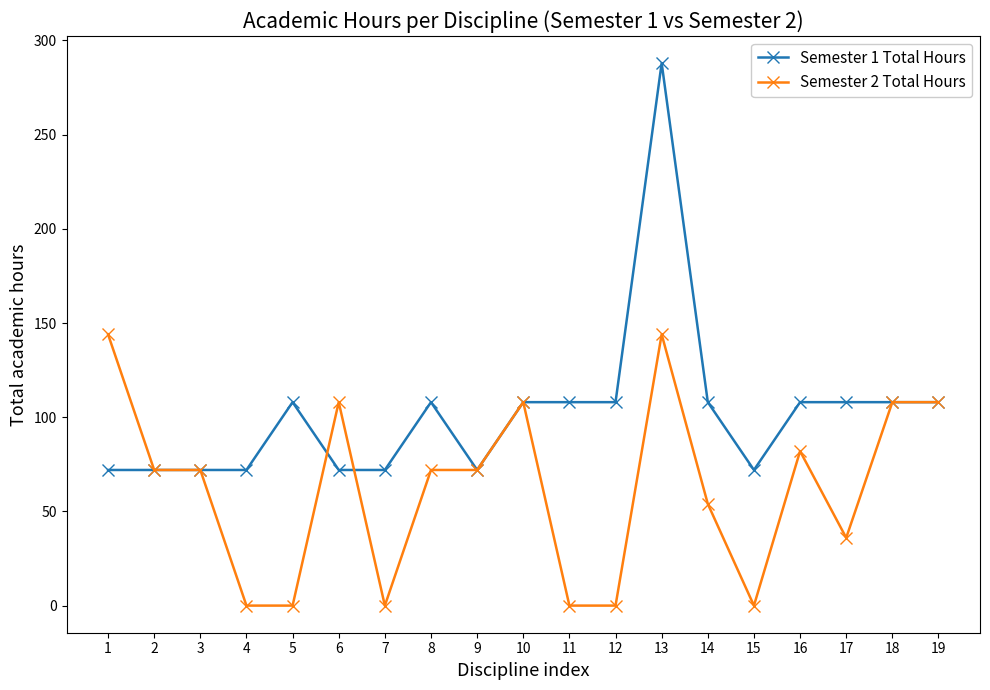

At 8, list the series in order from largest to smallest.

Semester 1 Total Hours, Semester 2 Total Hours